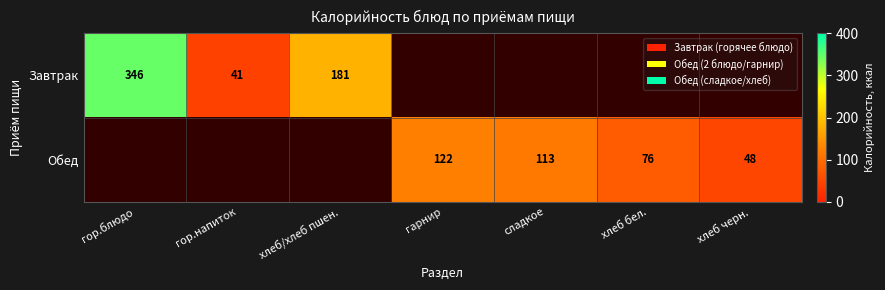

Is it true that Завтрак equals 64 at гор.напиток?

False